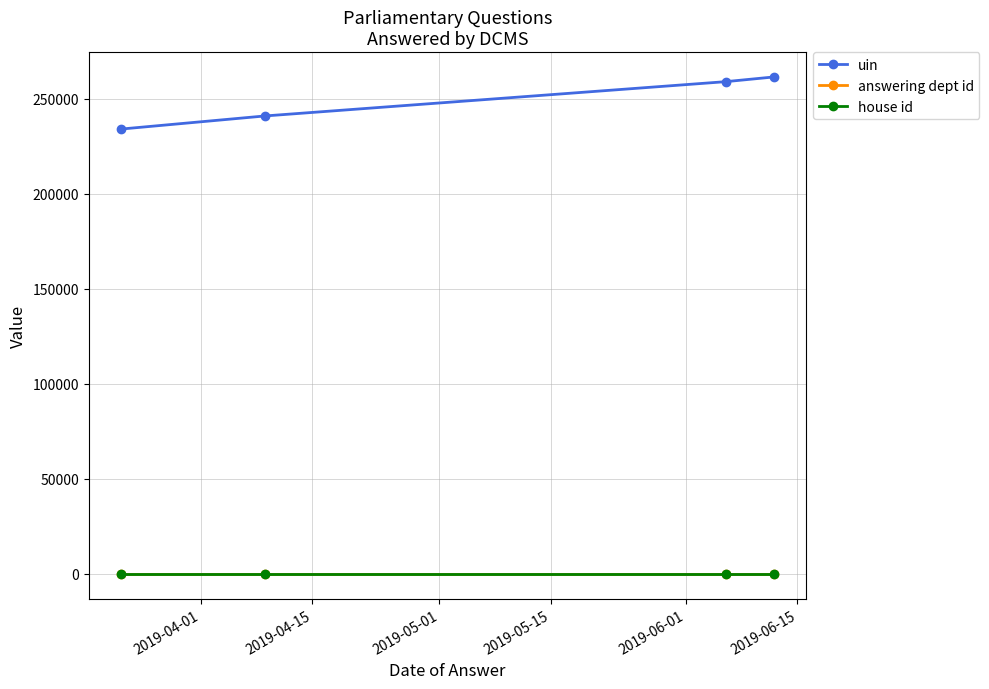

What is the value of the house id point at the 4th from the left?

1